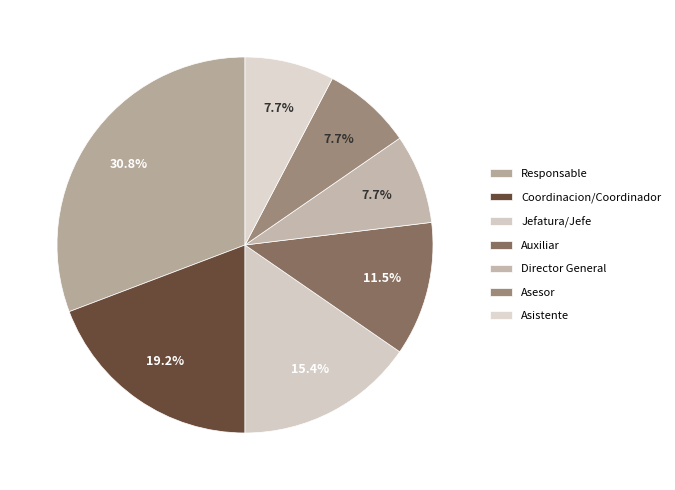

Count the number of slices in the pie.

7